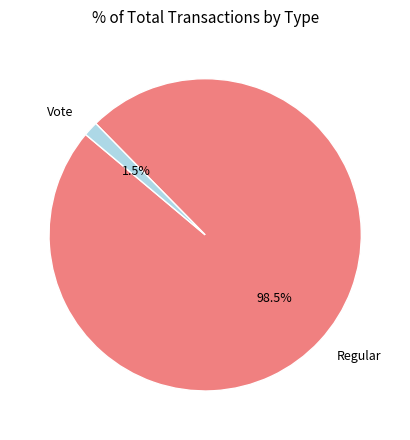

Between Vote and Regular, which is larger?

Regular